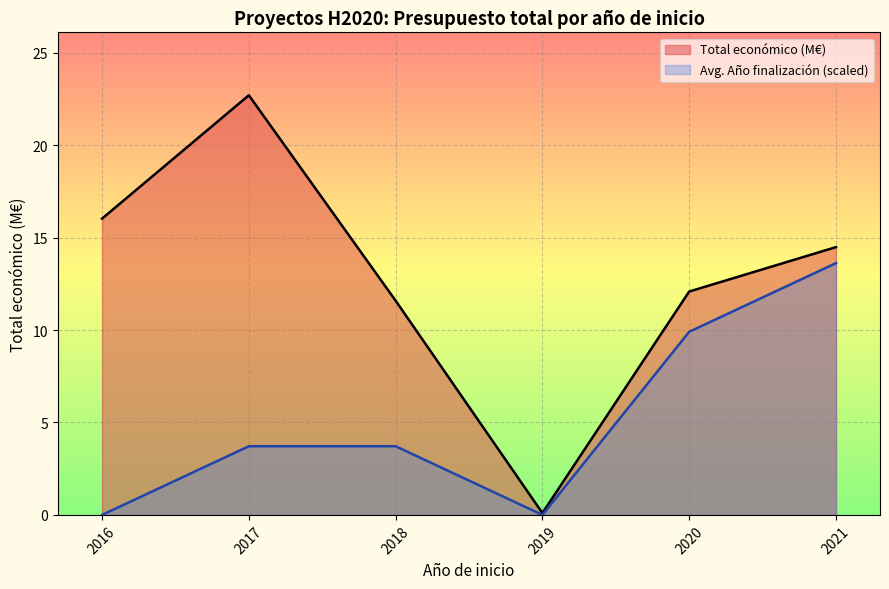

Is it true that the value at 2021 is 14.5?

True